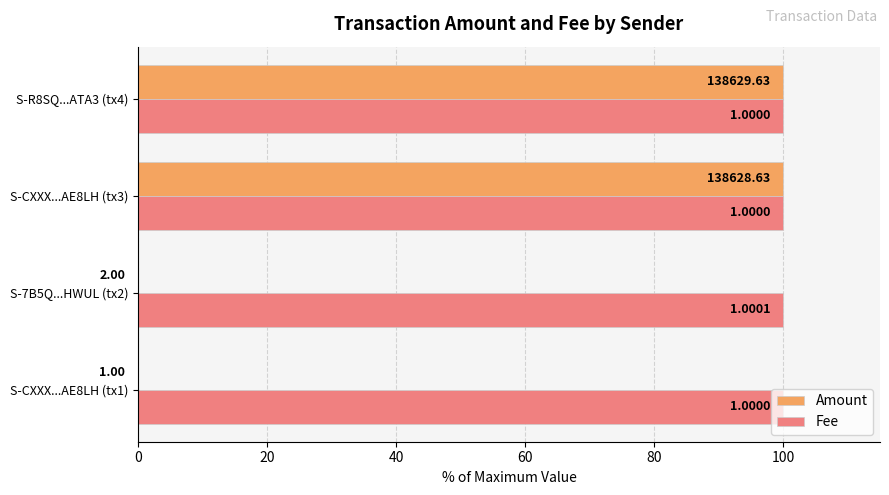

What are all the series names shown in the legend?

Amount, Fee